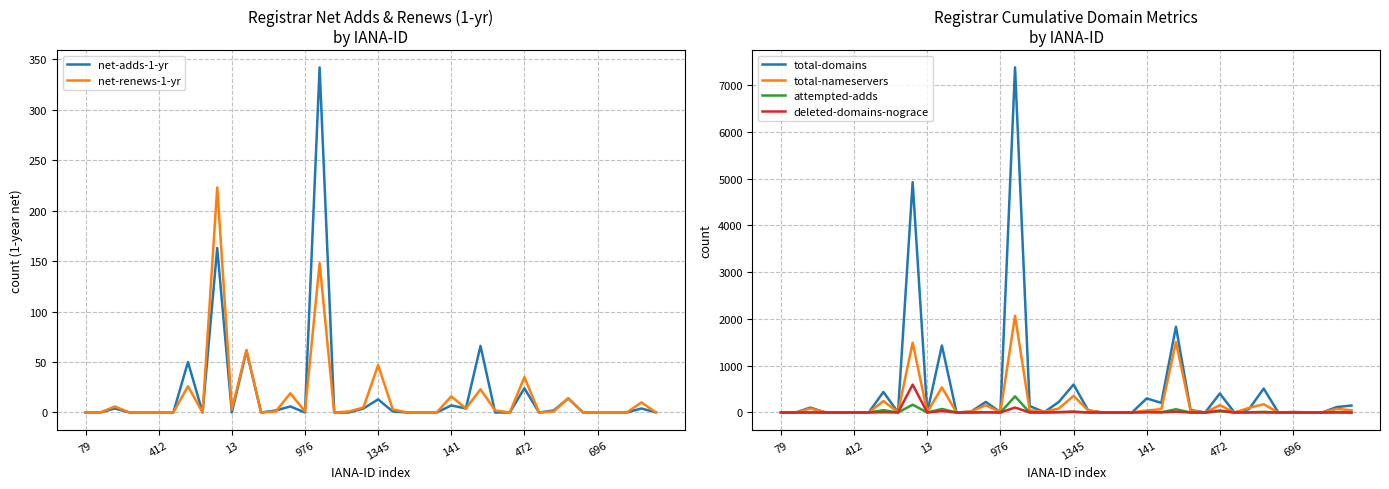

The value of attempted-adds at 13 is 0. True or false?

True